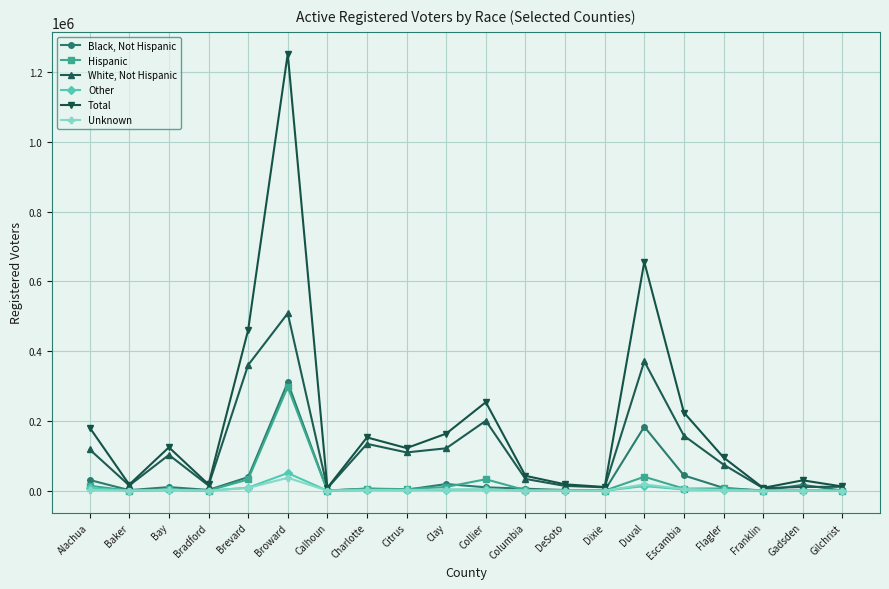

At which label is Hispanic closest to 148694?

Duval